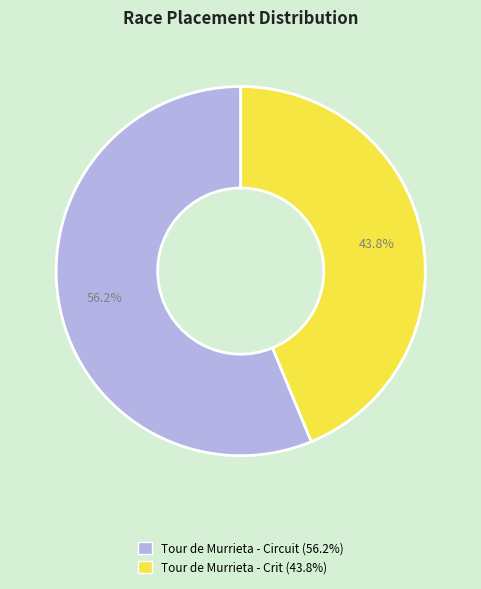

The Tour de Murrieta - Crit slice represents 55% of the pie. True or false?

False